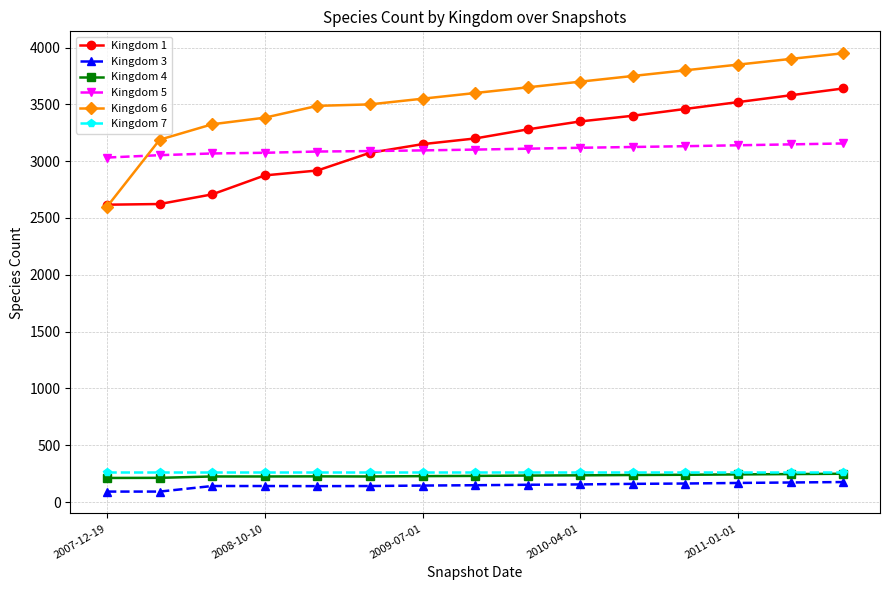

What is the highest value of the Kingdom 5 series?

3156